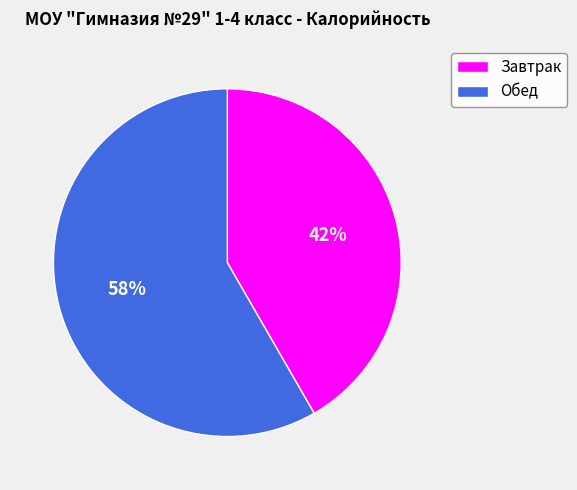

Is there a majority slice in this chart?

Yes